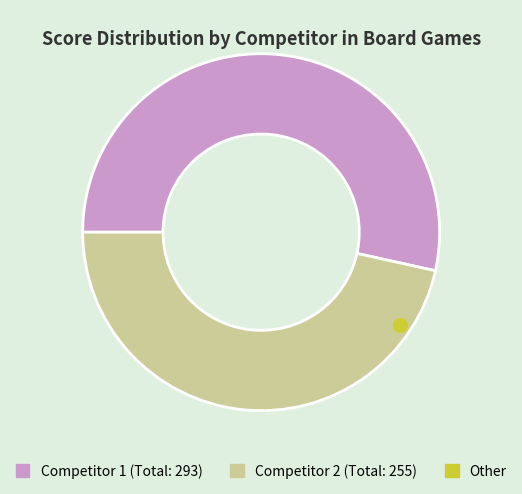

Is there a majority slice in this chart?

Yes